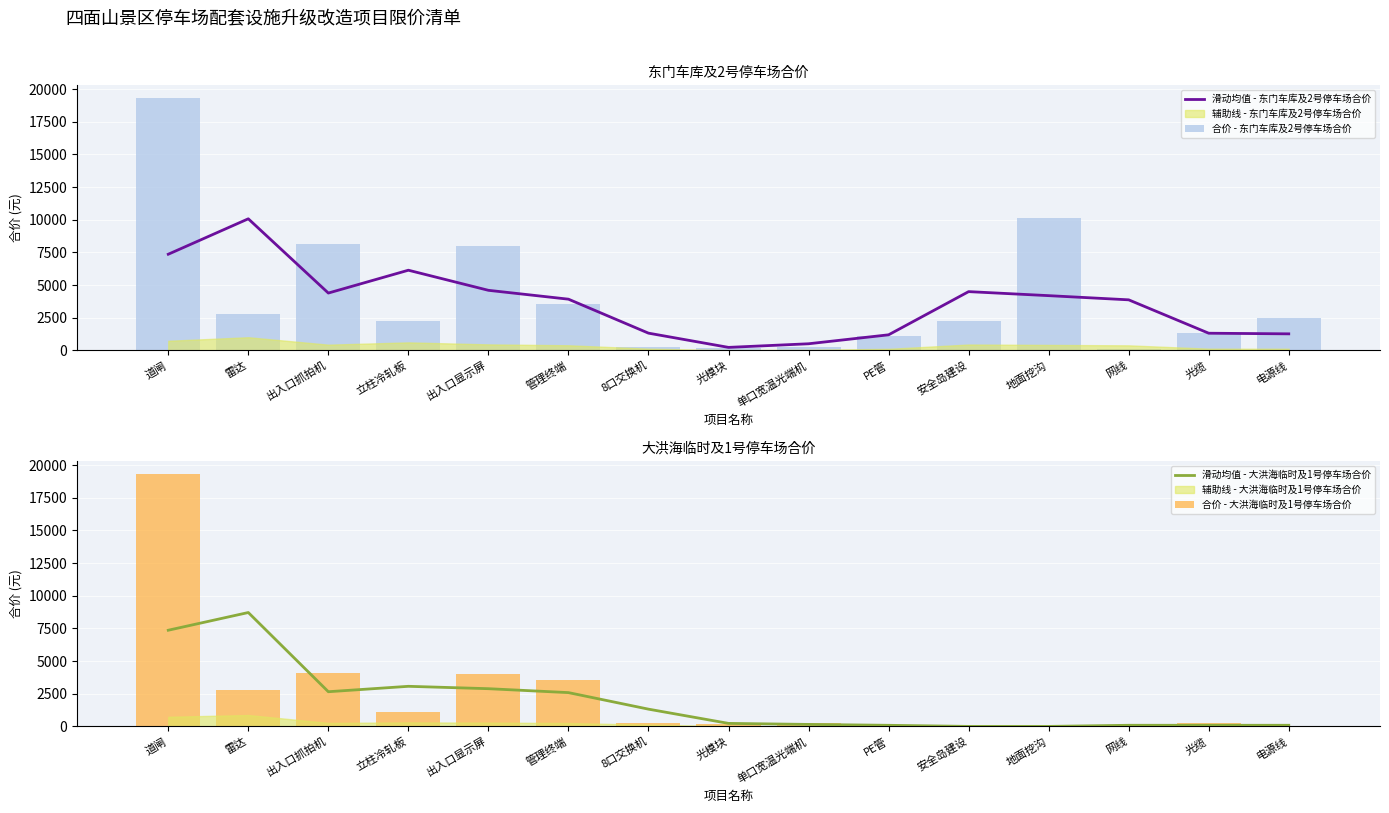

Which has a higher value, 光模块 or 地面挖沟?

地面挖沟